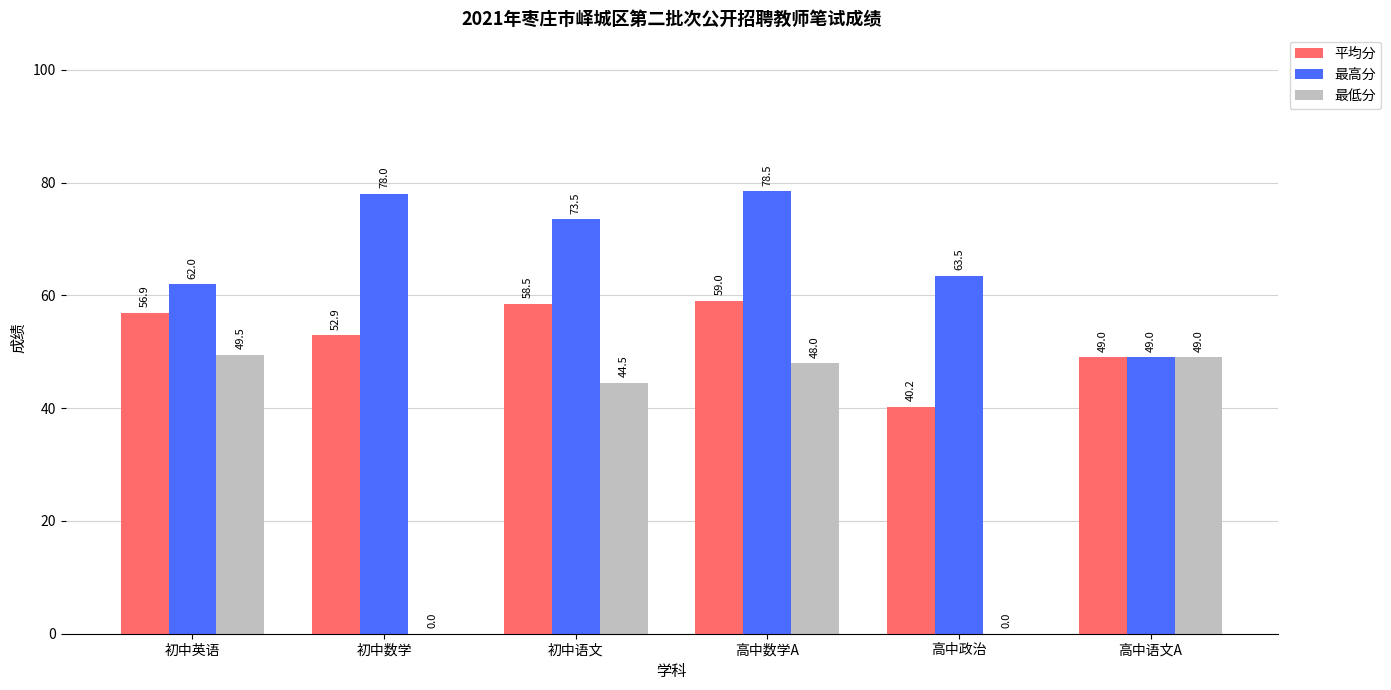

Is it true that 最低分 equals 0.0 at 初中数学?

True